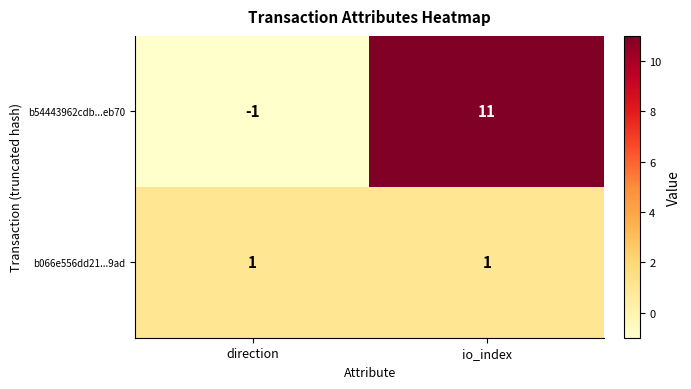

What is the spread (max minus min) of values at direction?

2